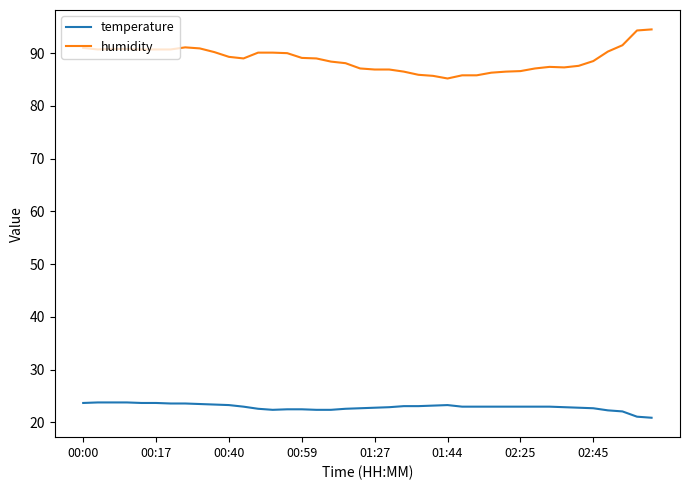

What is the smallest value displayed?

20.9